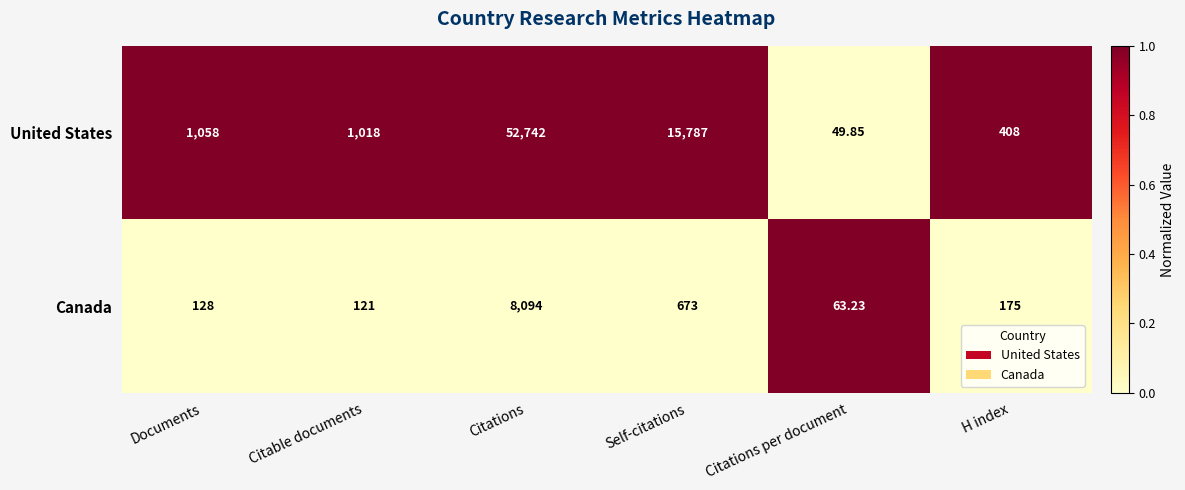

Count the number of data series in this chart.

2